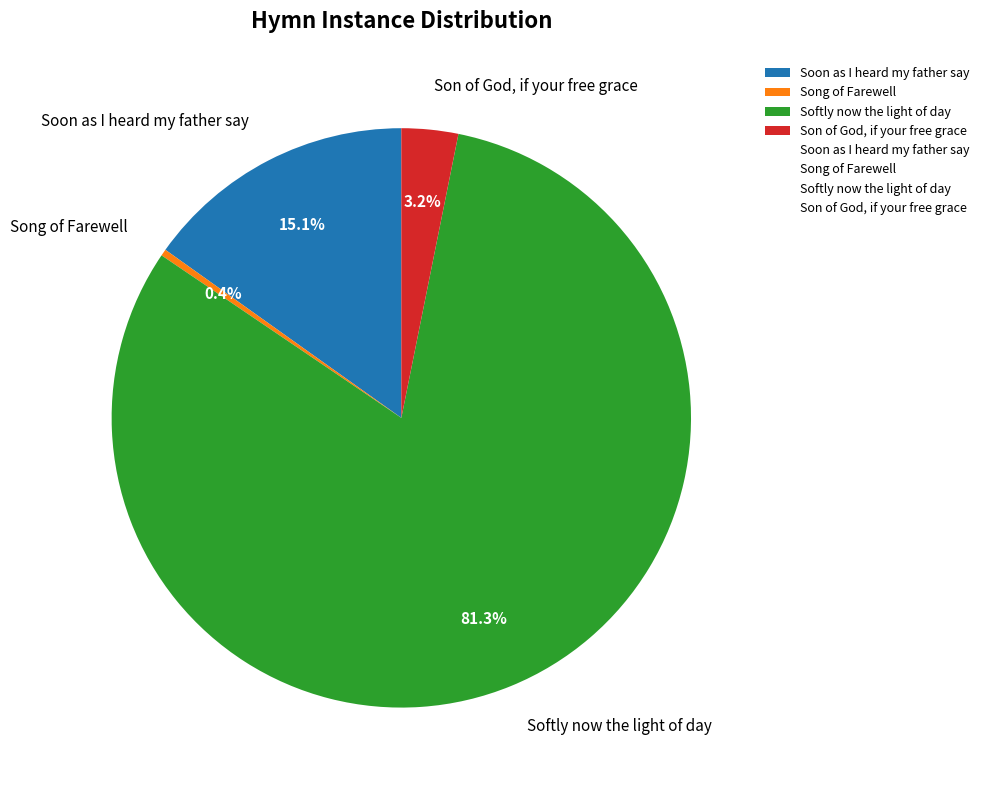

What is the smallest slice in the pie chart?

Song of Farewell